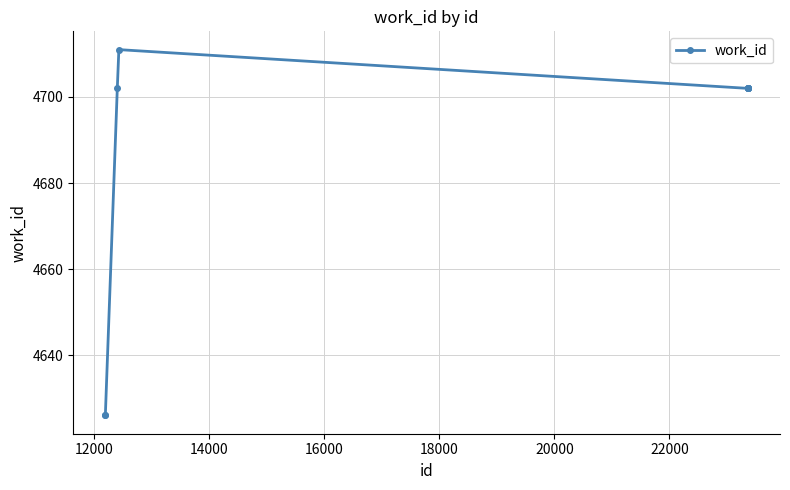

Reading left to right, list all the values displayed in this chart.

4626	4626	4702	4711	4702	4702	4702	4702	4702	4702